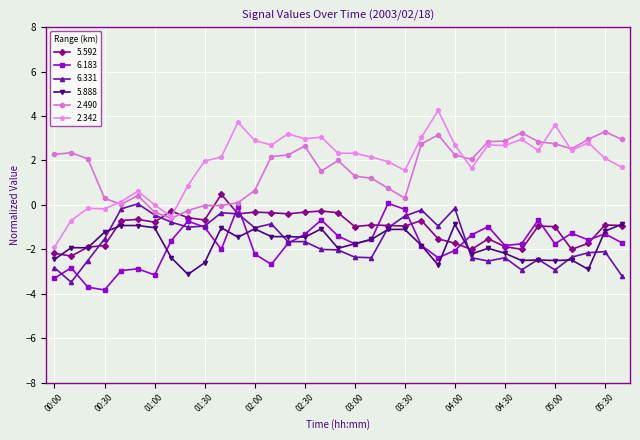

True or false: 5.592 has more than 0 interior local peaks.

True